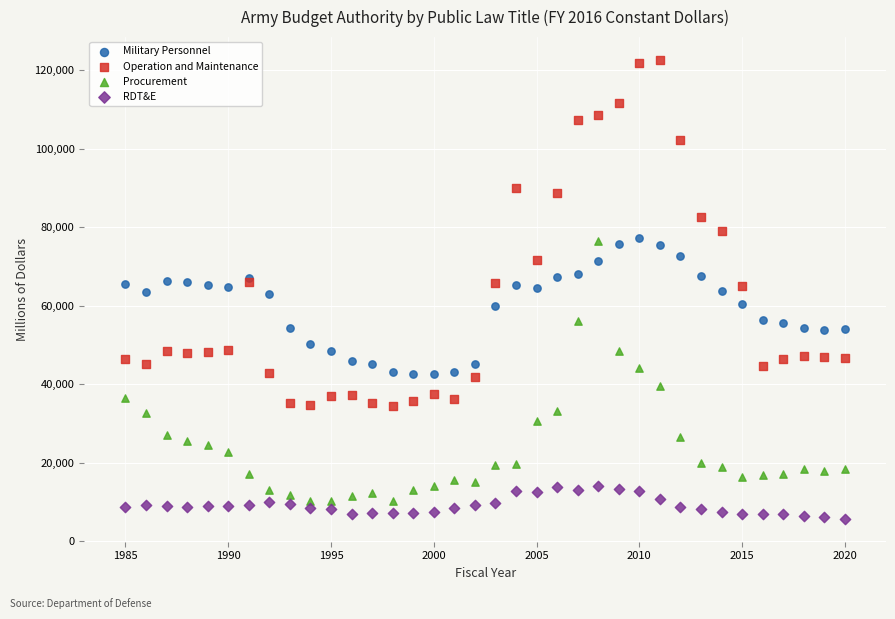

Which series has the largest Y range (max minus min)?

Operation and Maintenance